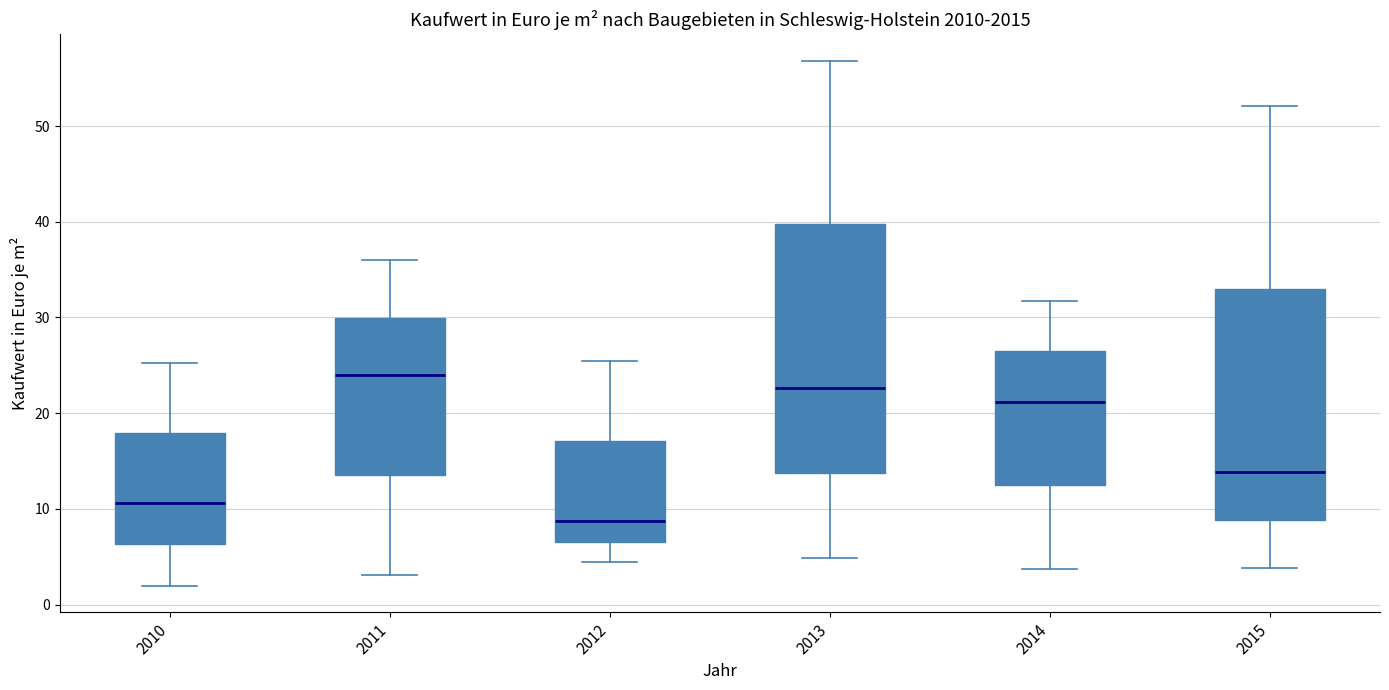

Where does the median line of the box at x = 2014 sit on the y-axis? The values are not printed on the chart, so give them approximately, as read against the axis.

21